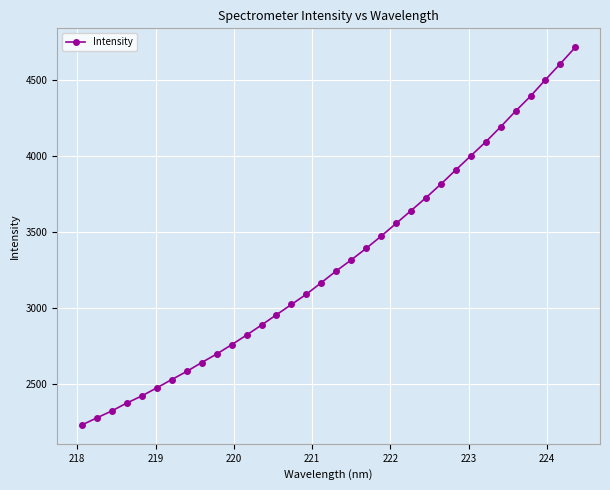

What is the value of the 3rd point from the left?

2322.0